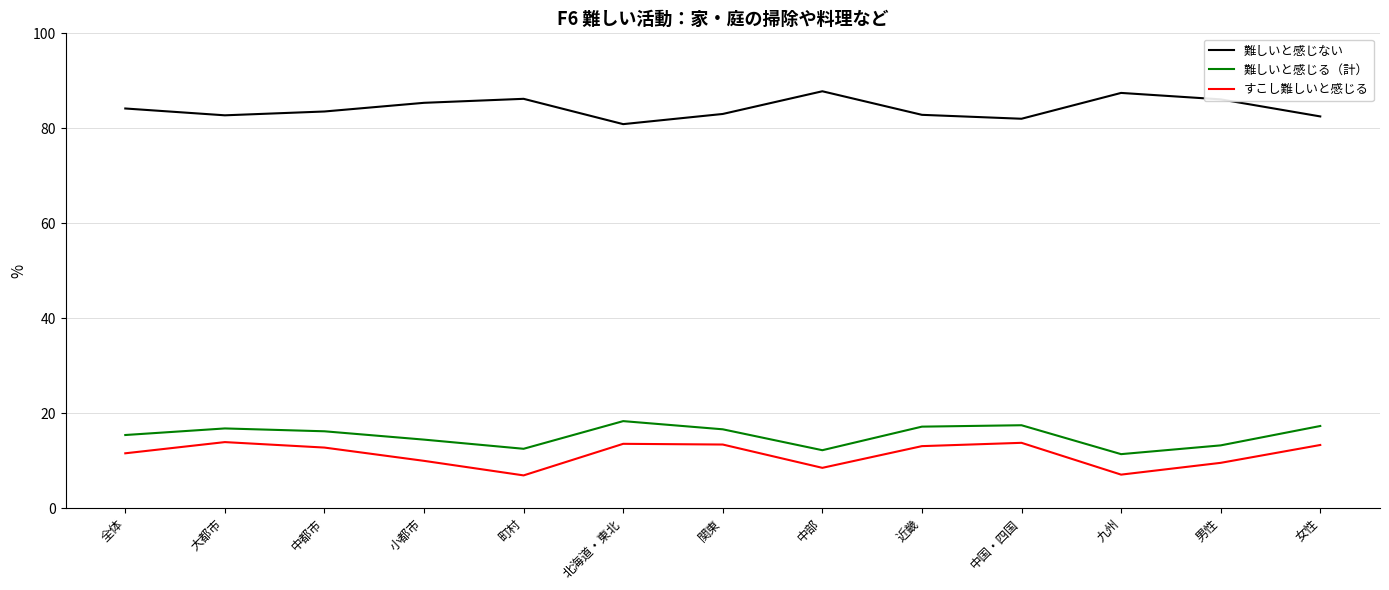

True or false: 難しいと感じる（計） and 難しいと感じない intersect in this chart.

False